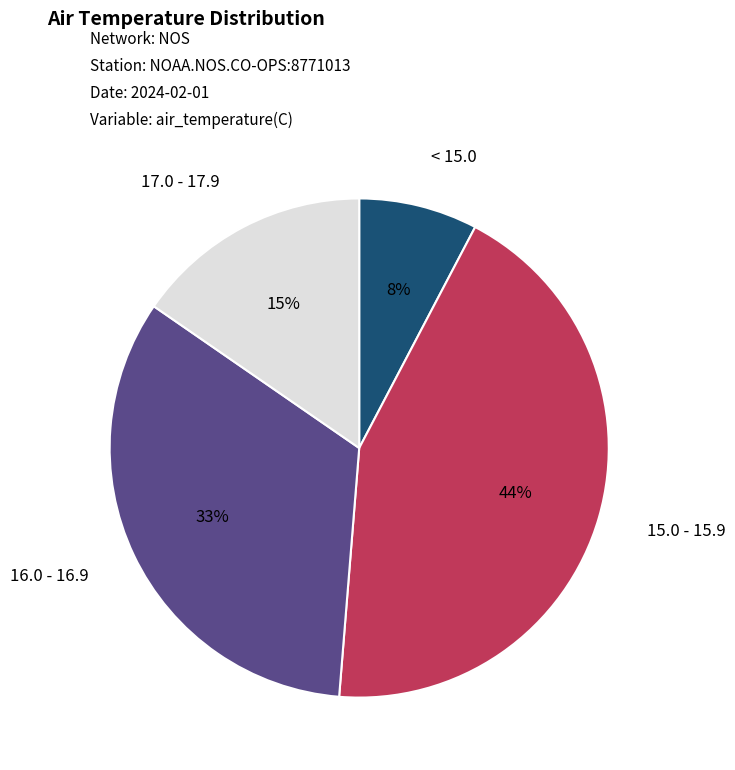

How many slices are in this pie chart?

4